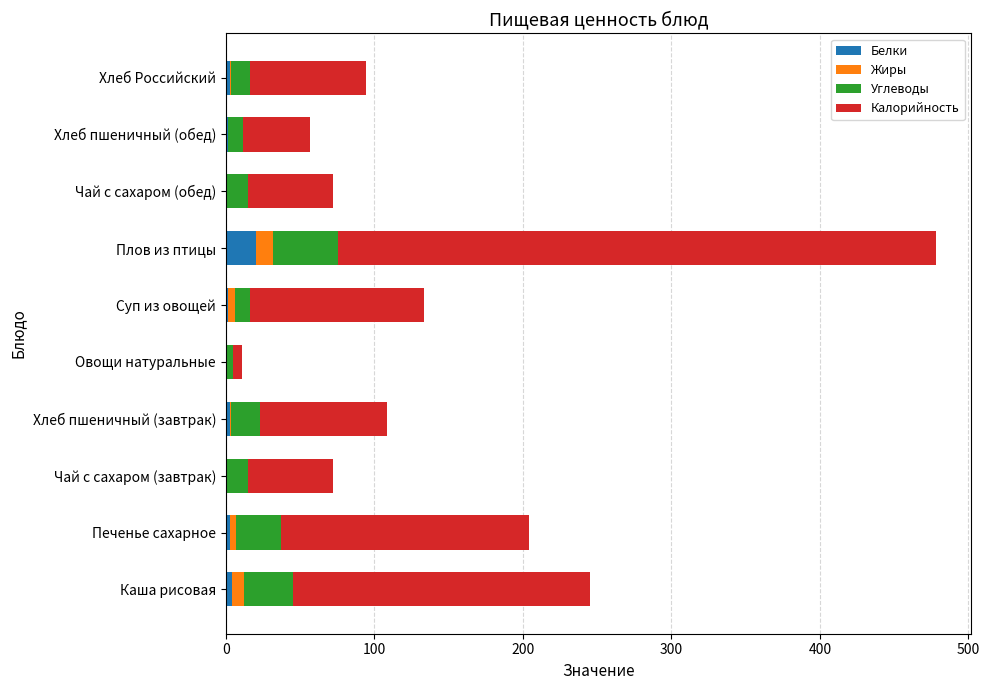

At which category is the sum across all series the highest?

Плов из птицы